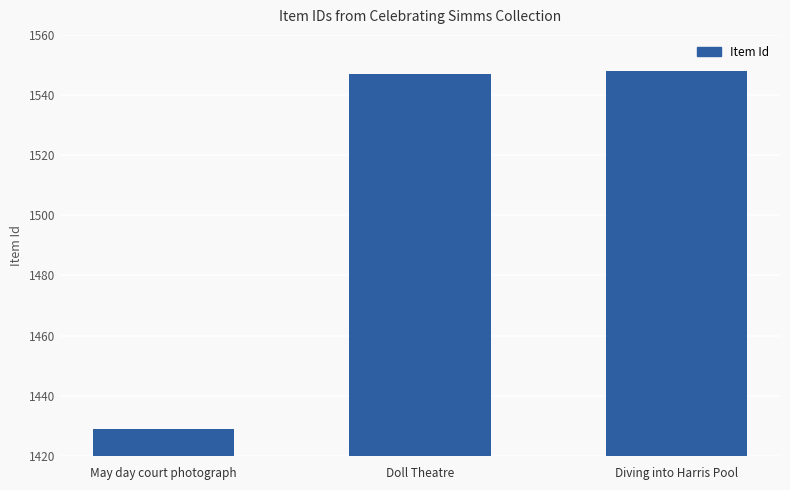

How many bars are there in total?

3